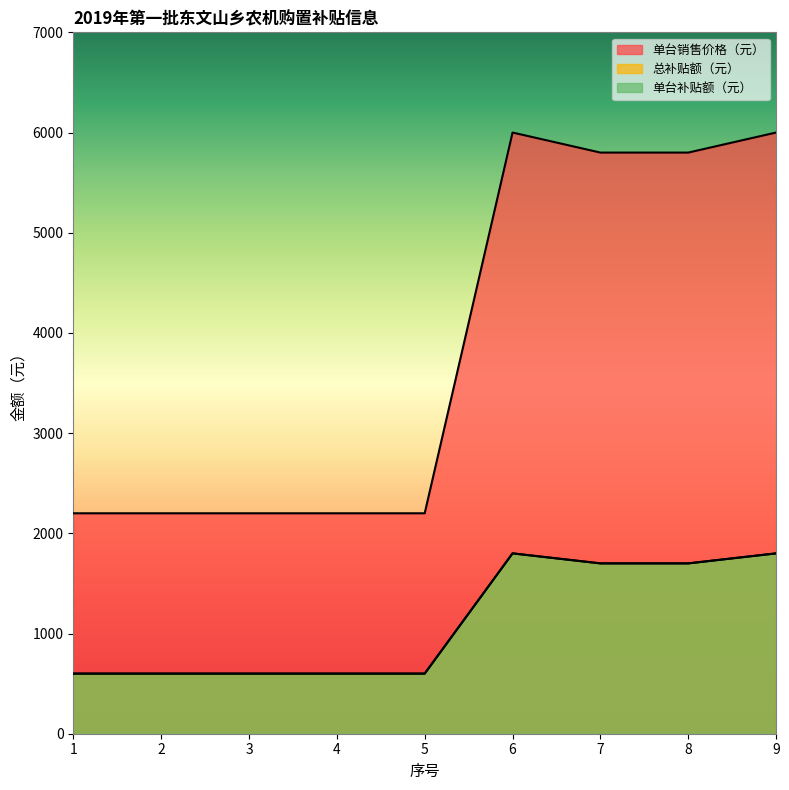

At which category does 单台补贴额（元） reach its first local peak?

6